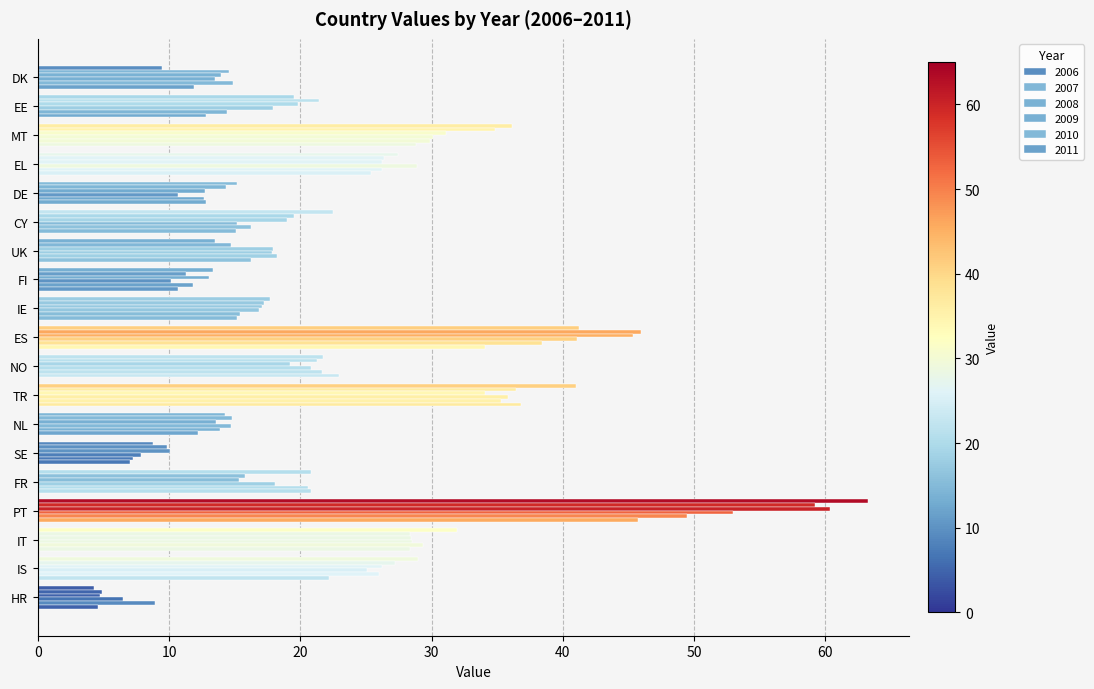

What is the average value of the 2006 series?

23.7